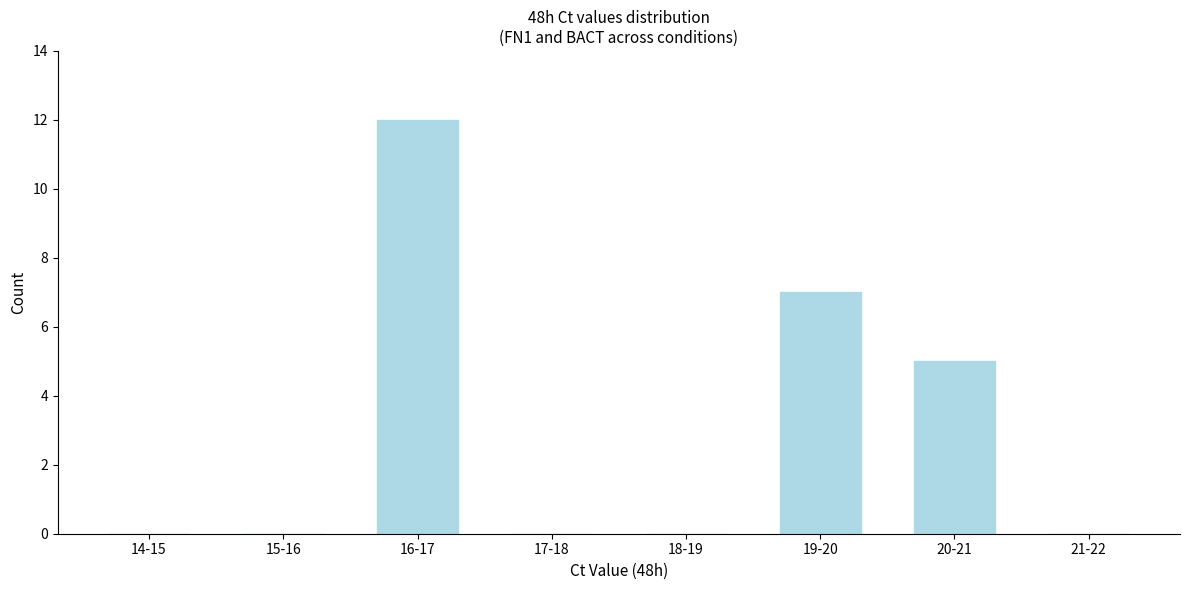

Reading left to right, transcribe all the data shown in this chart.

14-15=0	15-16=0	16-17=12	17-18=0	18-19=0	19-20=7	20-21=5	21-22=0